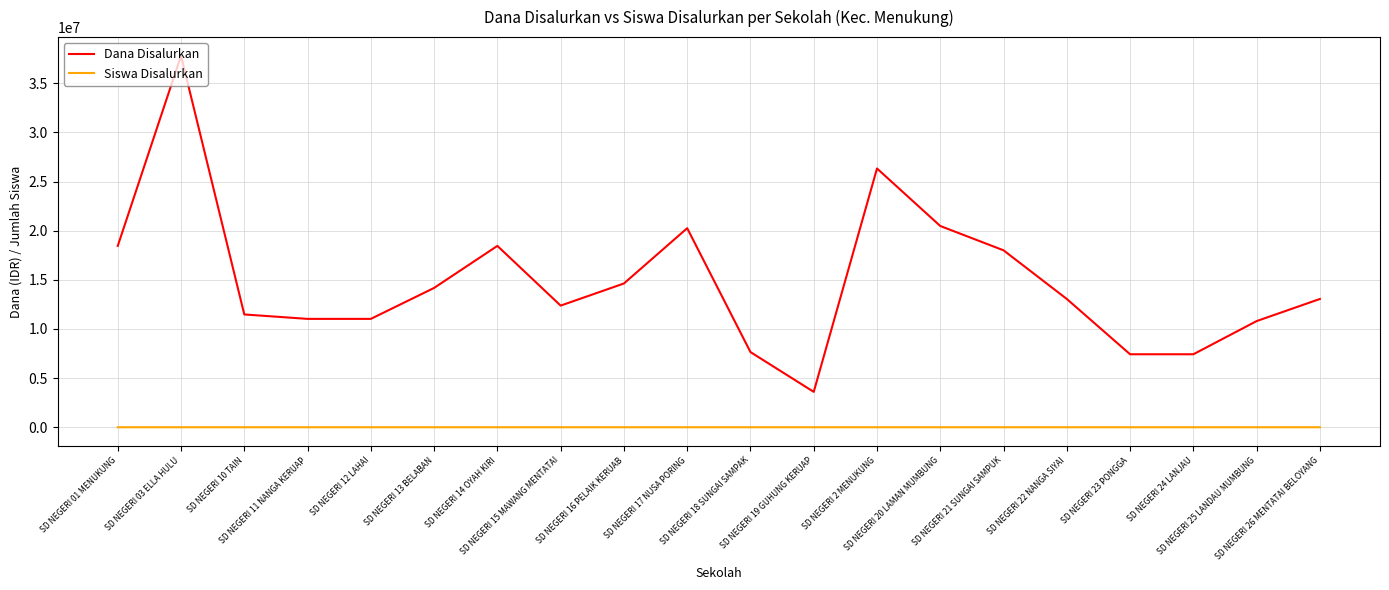

True or false: Dana Disalurkan and Siswa Disalurkan cross at least once.

False